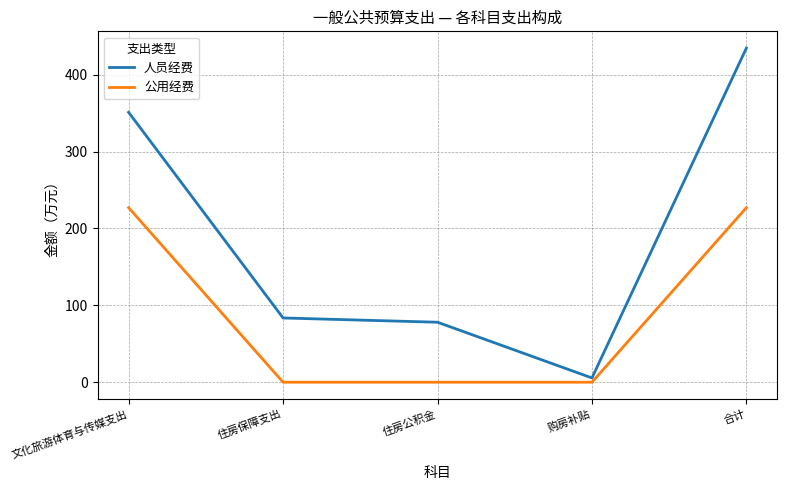

Which series has the widest spread of values?

人员经费